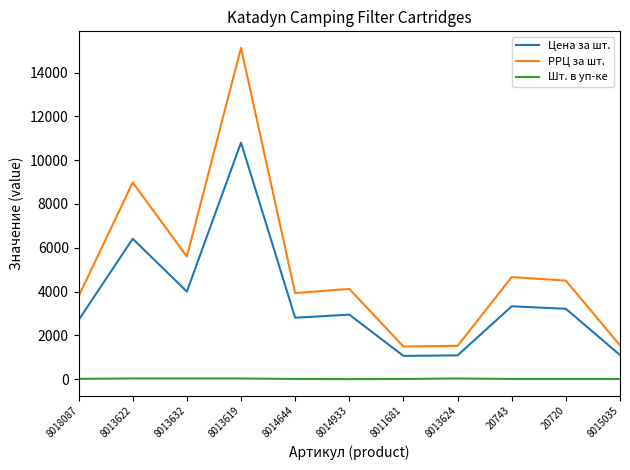

True or false: РРЦ за шт. and Шт. в уп-ке intersect in this chart.

False